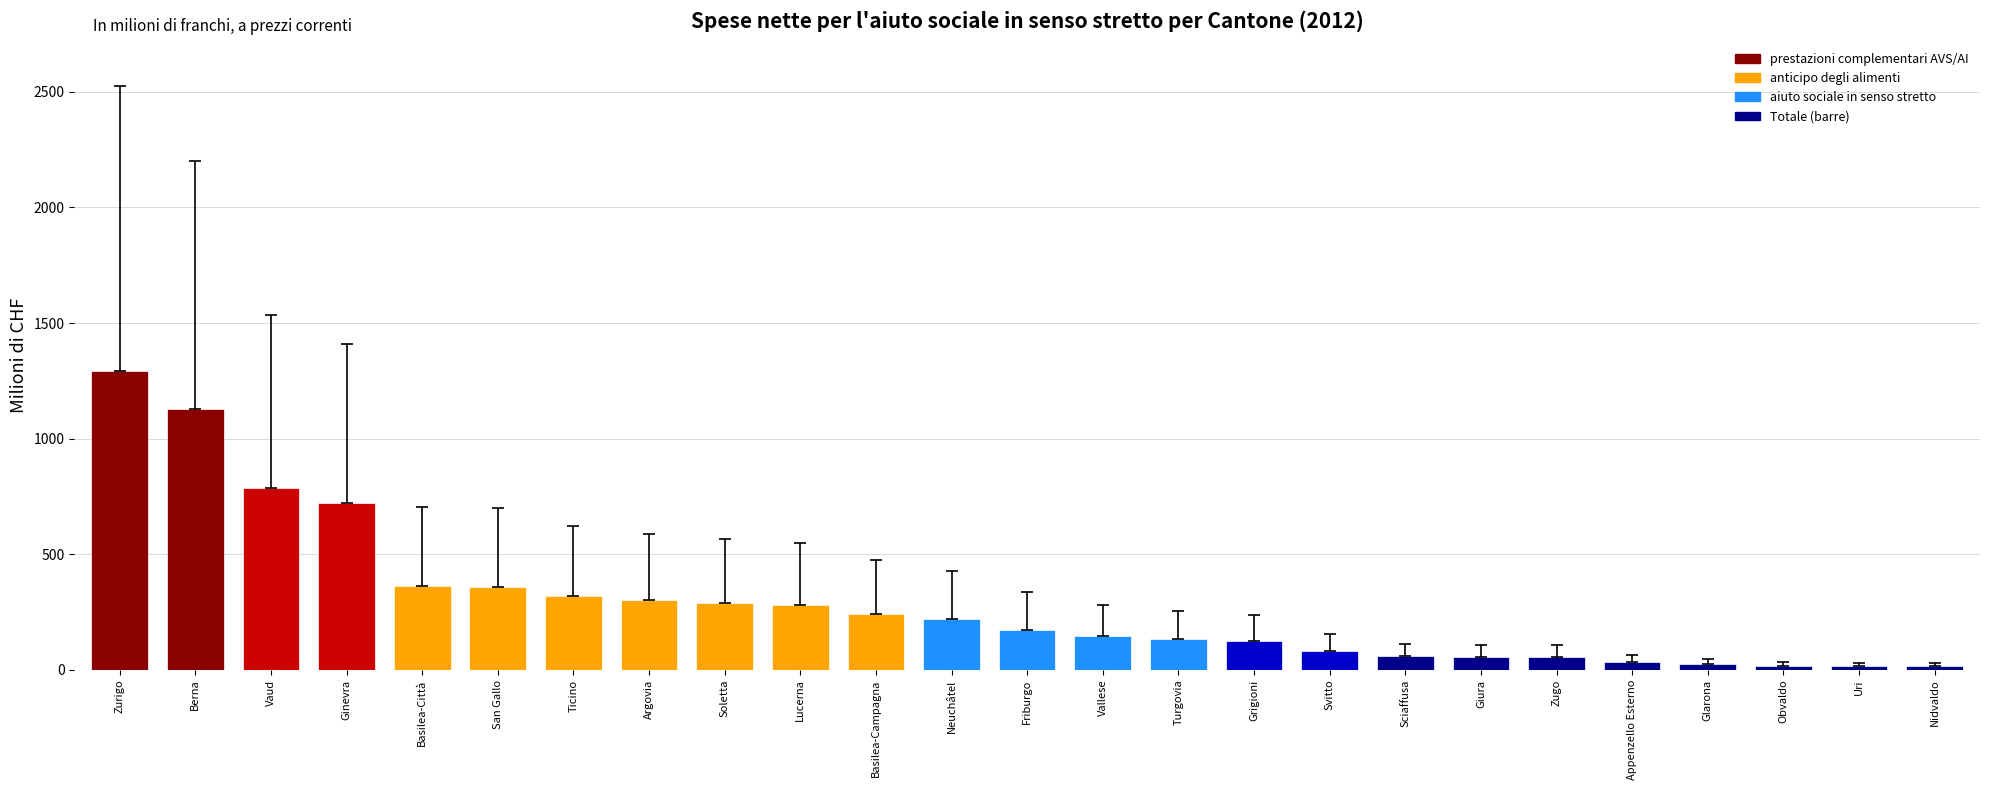

What is the difference between the maximum and second lowest values?

1279.8